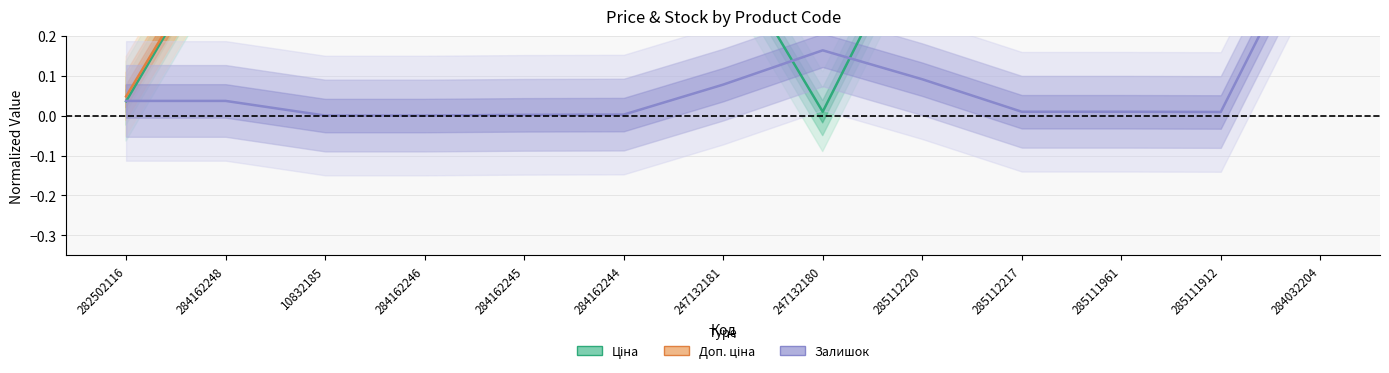

List the series in order of their peak value, highest first.

Ціна, Доп. ціна, Залишок